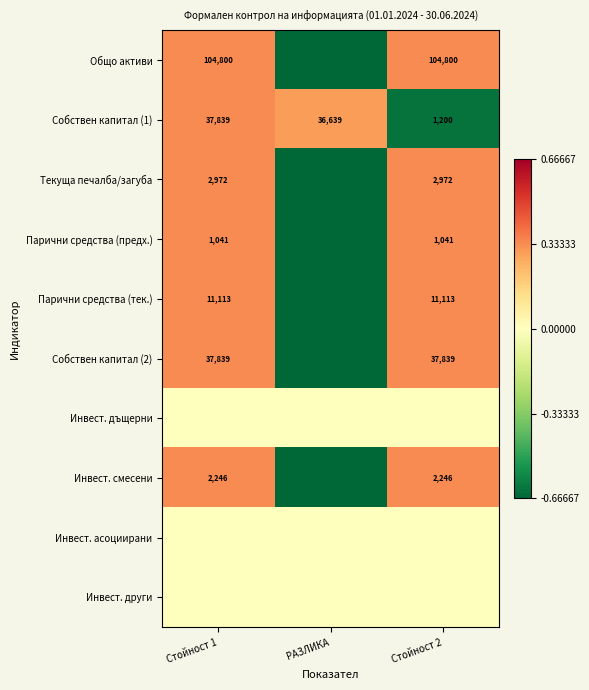

At how many categories does at least one series exceed 0?

3